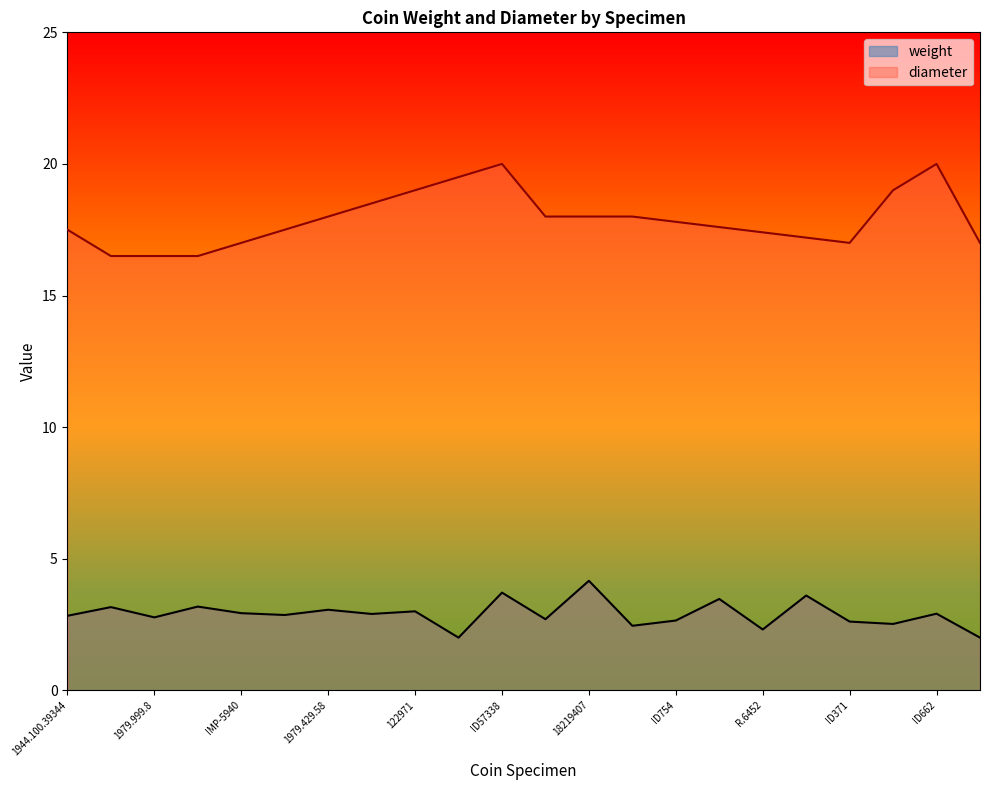

What is the difference between the values at 18219408 and ID371?

0.2